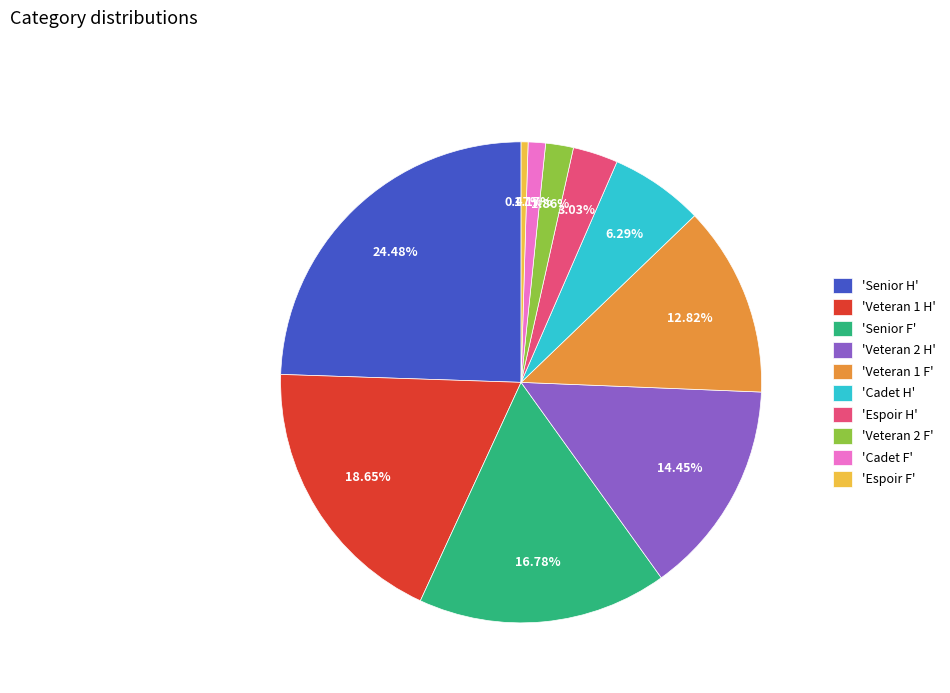

How many slices are in this pie chart?

10